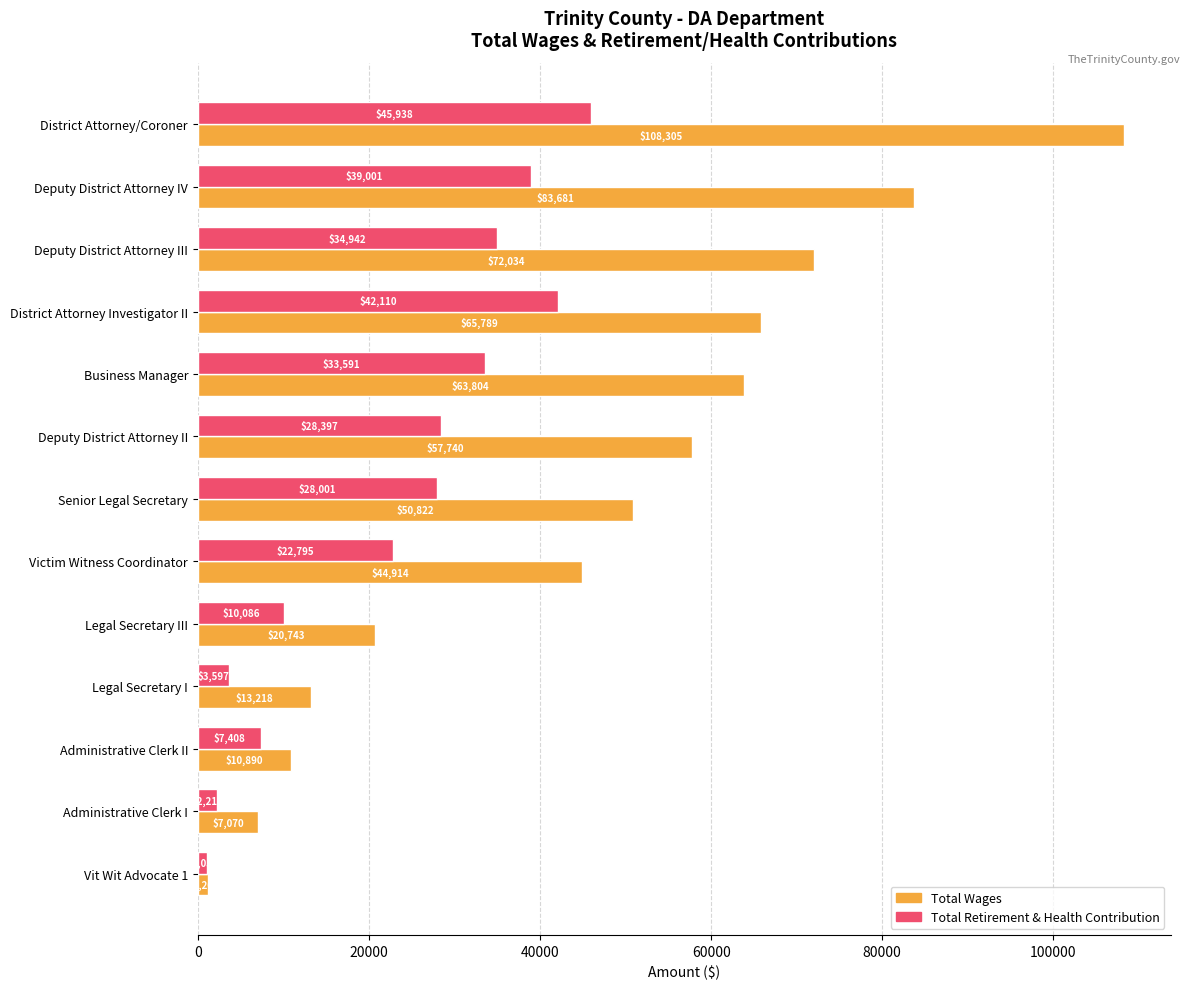

Which series has the largest total across all categories?

Total Wages